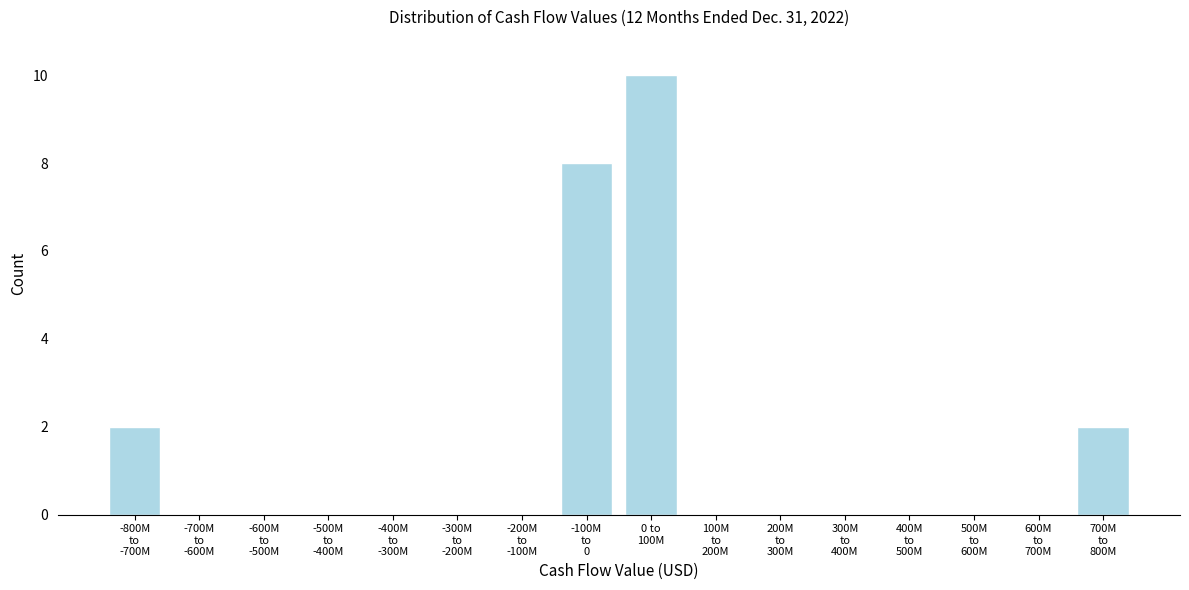

What is the sum of all values?

22